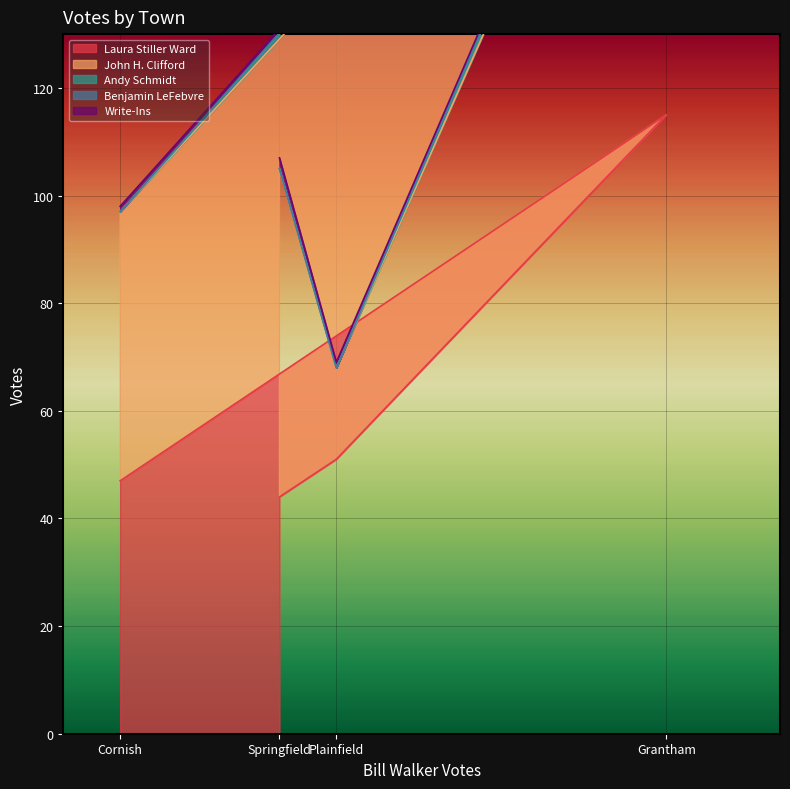

Rank the series by their maximum value, from highest to lowest.

Laura Stiller Ward, John H. Clifford, Andy Schmidt, Write-Ins, Benjamin LeFebvre